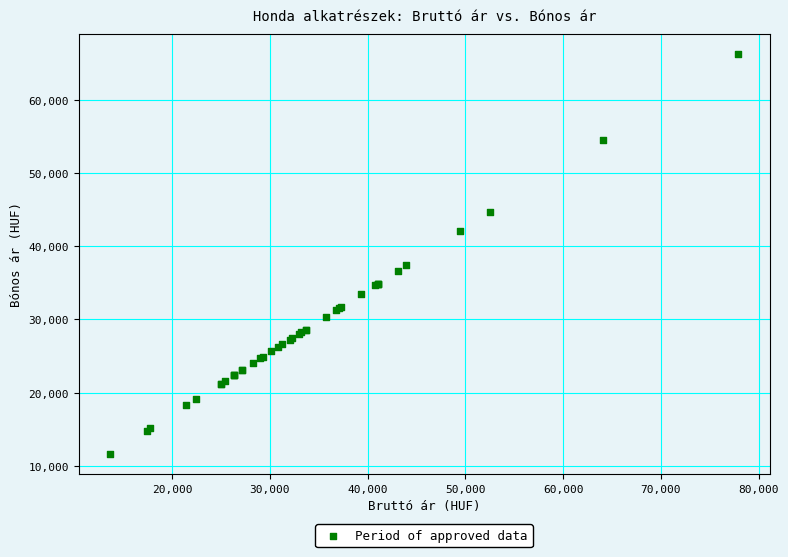

What Y value in the scatter plot is closest to 38925?

37366.0